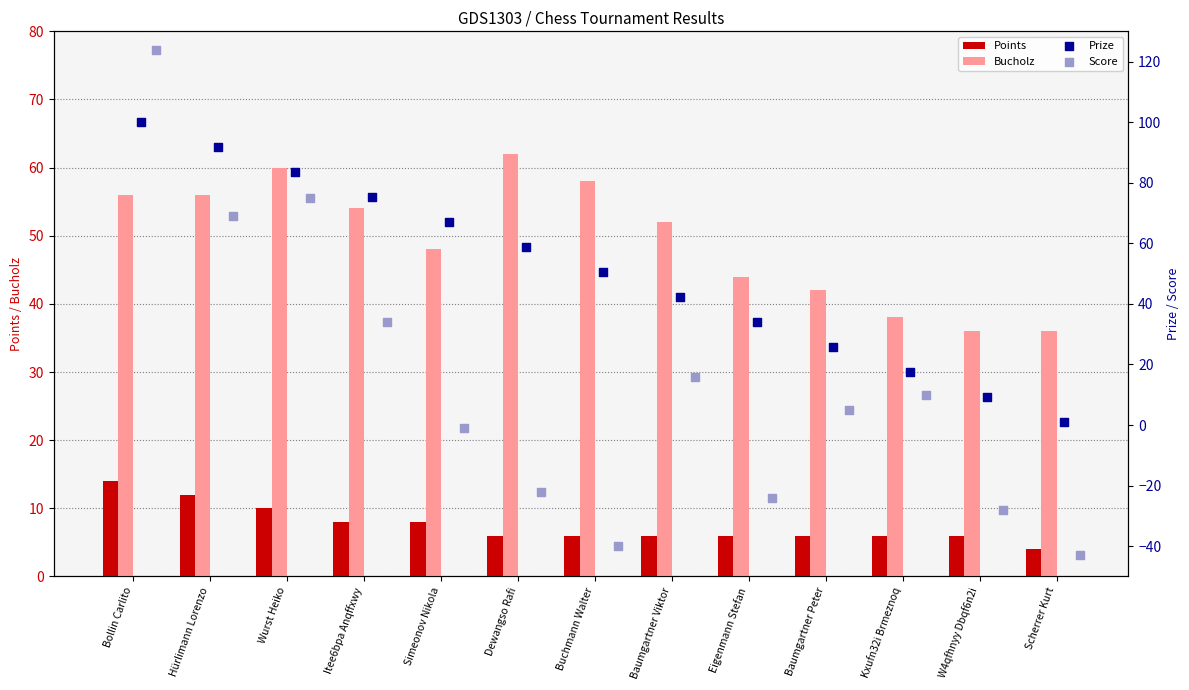

At how many categories does at least one series exceed -31?

13